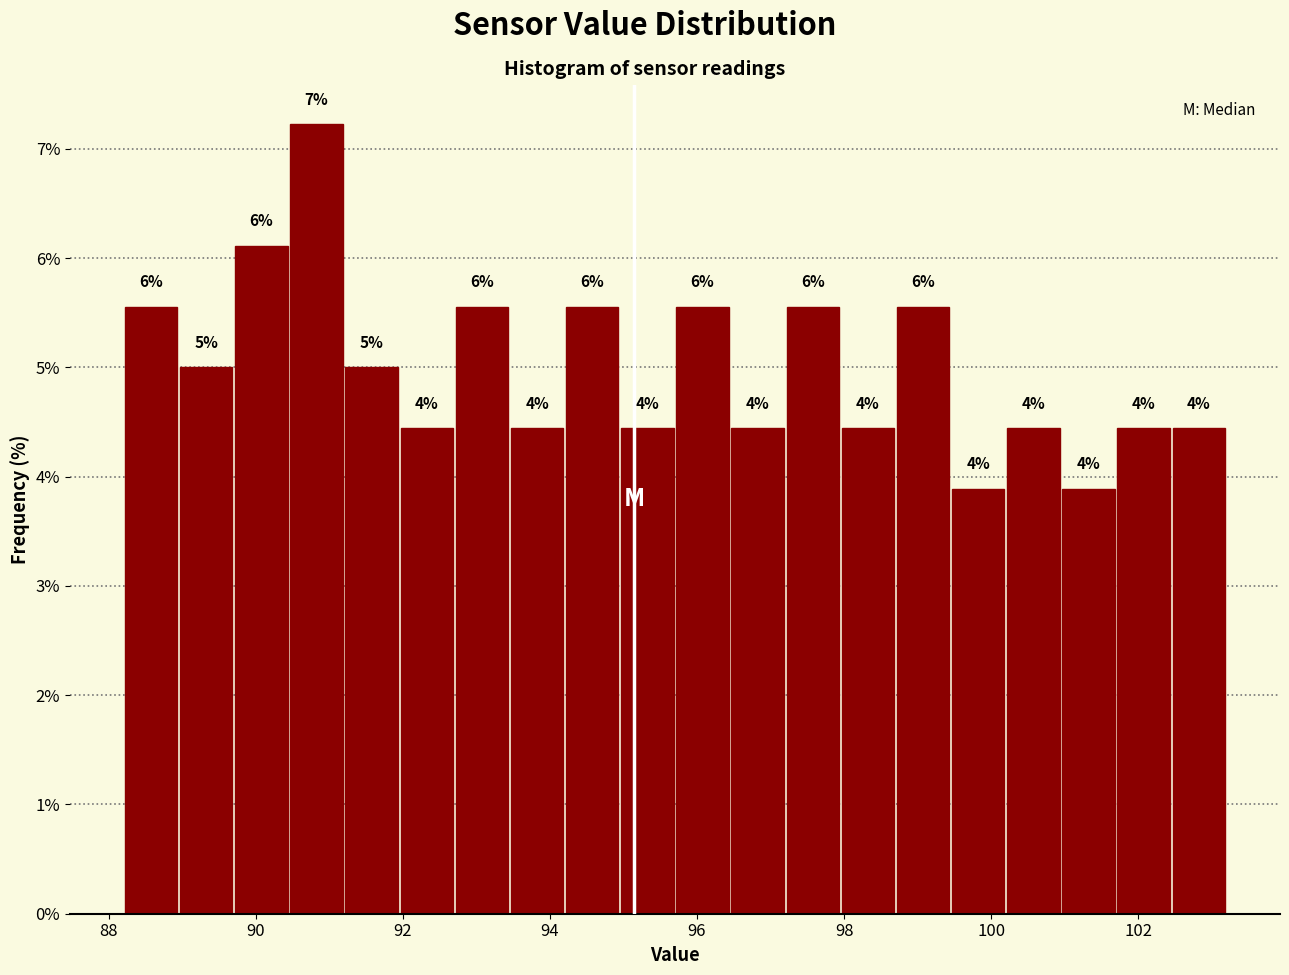

Around what value on the x-axis is the tallest bar? Give the approximate position of its centre, as read against the axis.

90.8